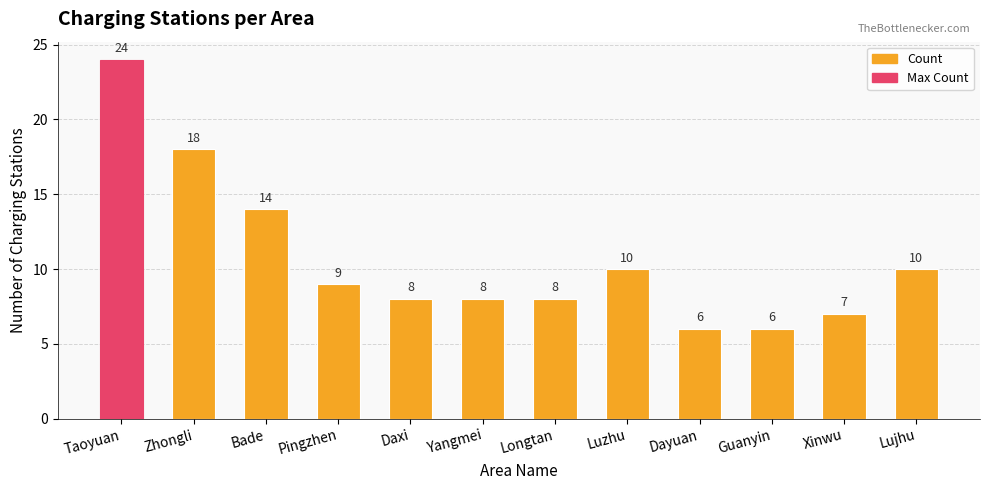

Approximately how many times larger is the value at Daxi compared to Lujhu?

0.8